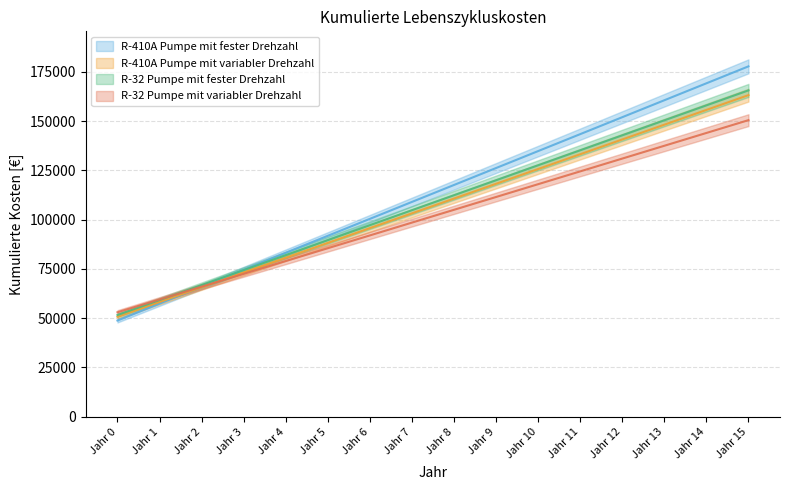

What is the difference between the highest and lowest values at Jahr 11?

18900